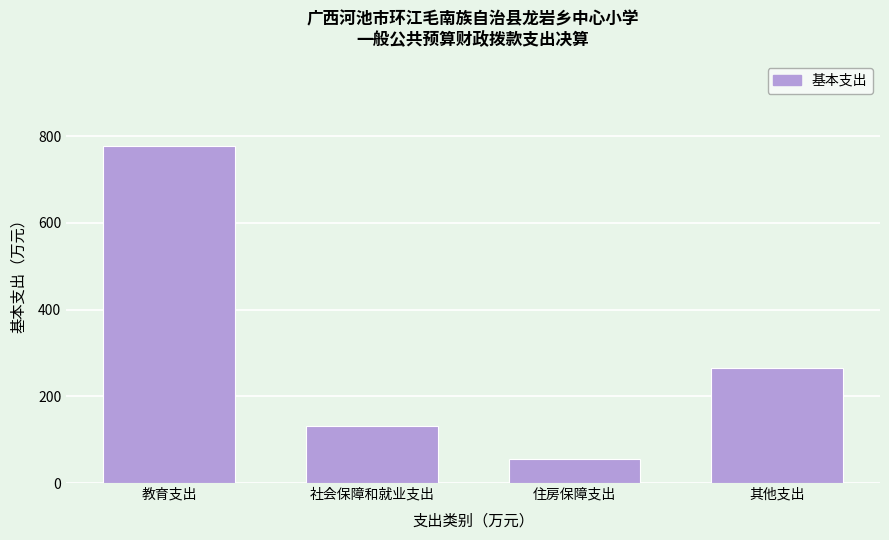

Reading left to right, list all the values displayed in this chart.

777.6	130.8	56.5	264.4